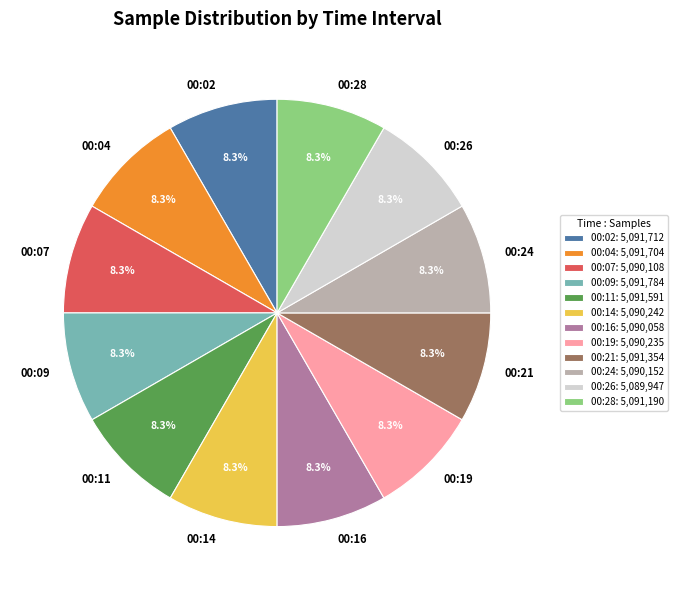

The 00:04 slice represents 1% of the pie. True or false?

False